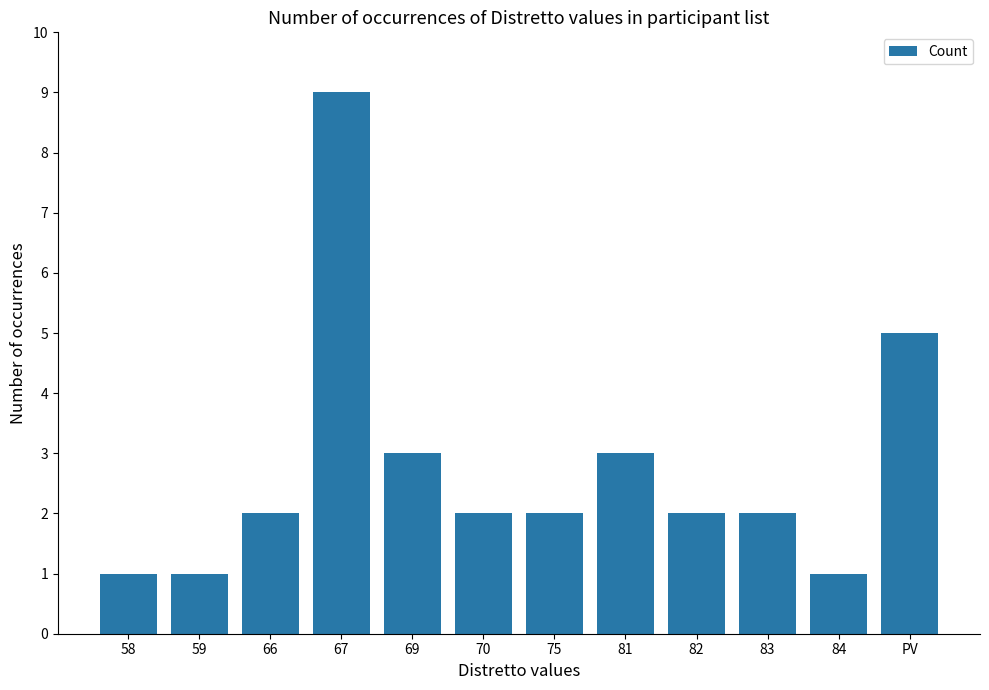

The value at 66 is 2. True or false?

True